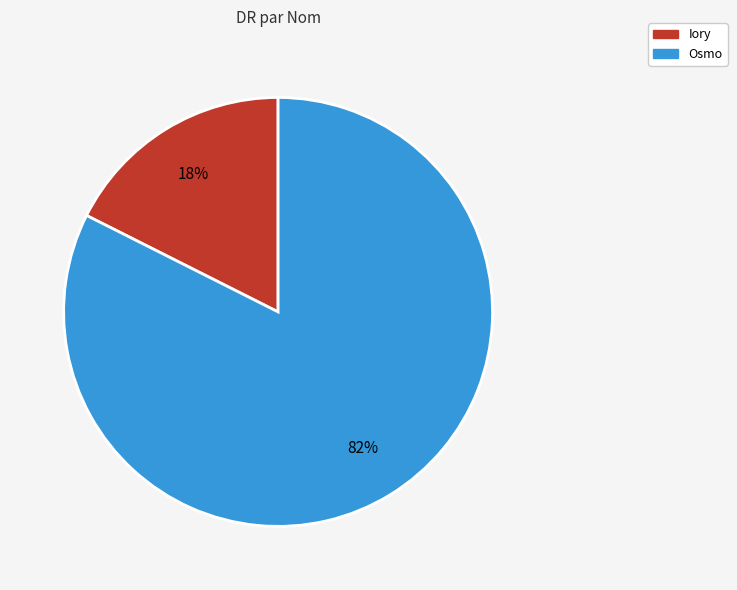

Between Iory and Osmo, which is larger?

Osmo